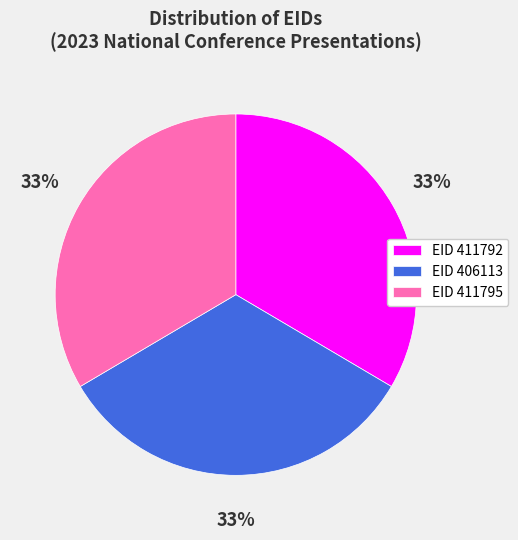

Combined, do EID 411792 and EID 411795 account for over 50%?

Yes